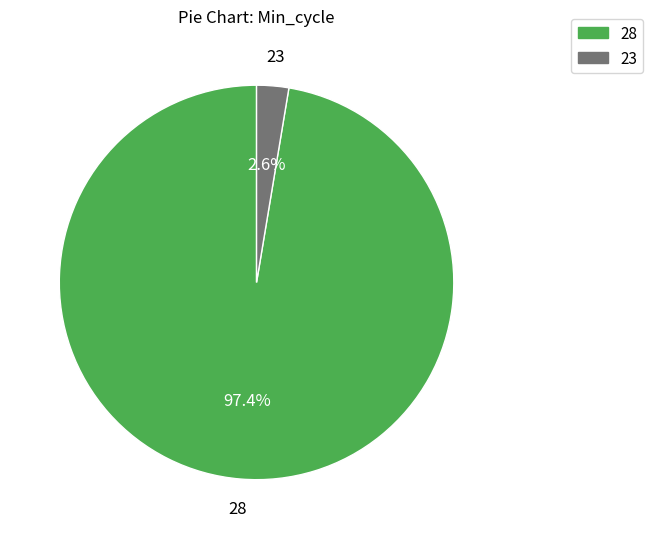

Which category has the biggest portion of the pie?

28